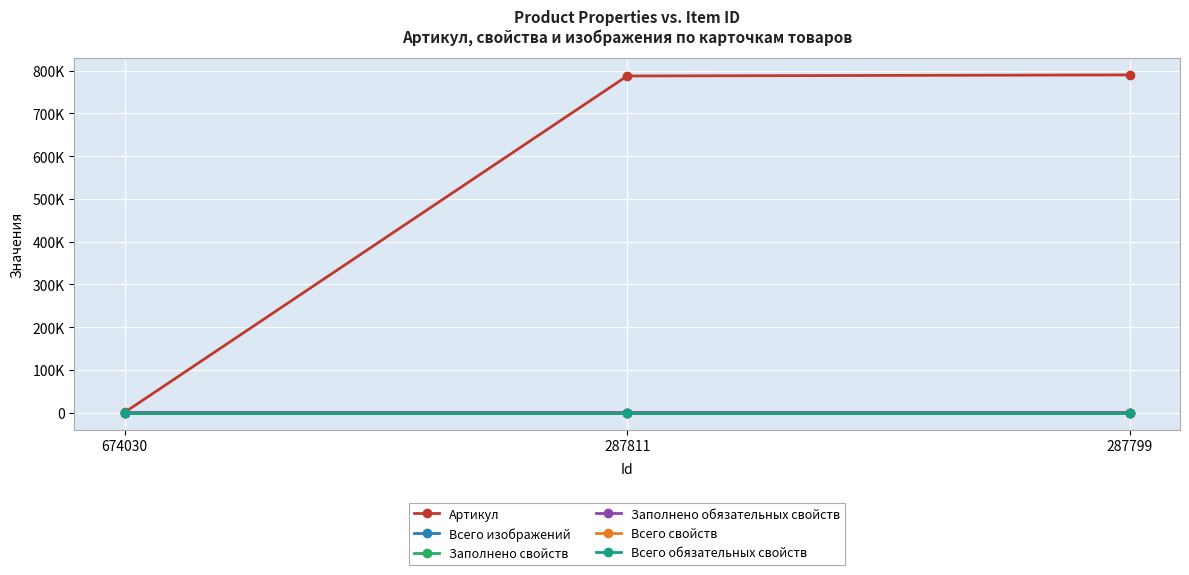

Rank the categories by Всего свойств value from lowest to highest.

674030, 287811, 287799